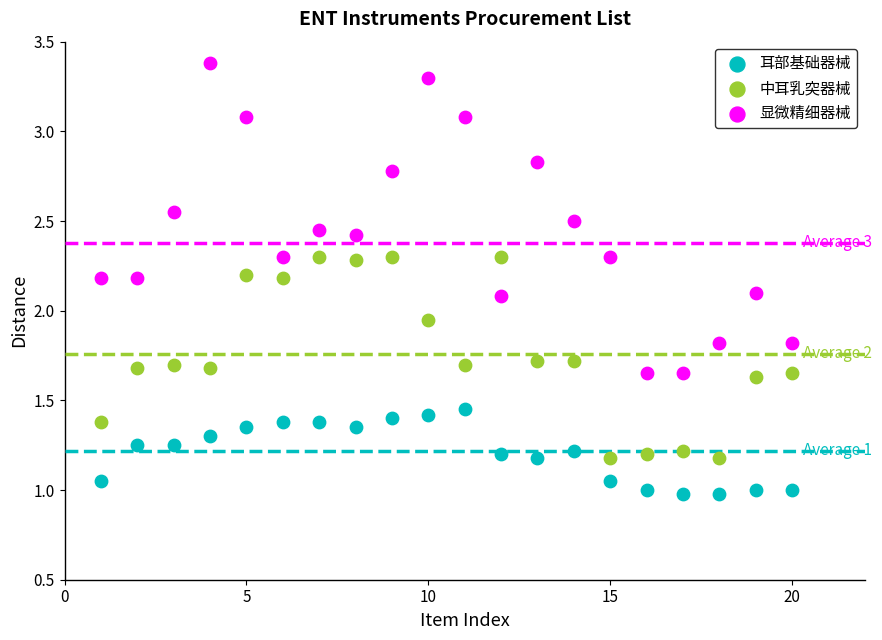

Which series contains the lowest Y value?

耳部基础器械